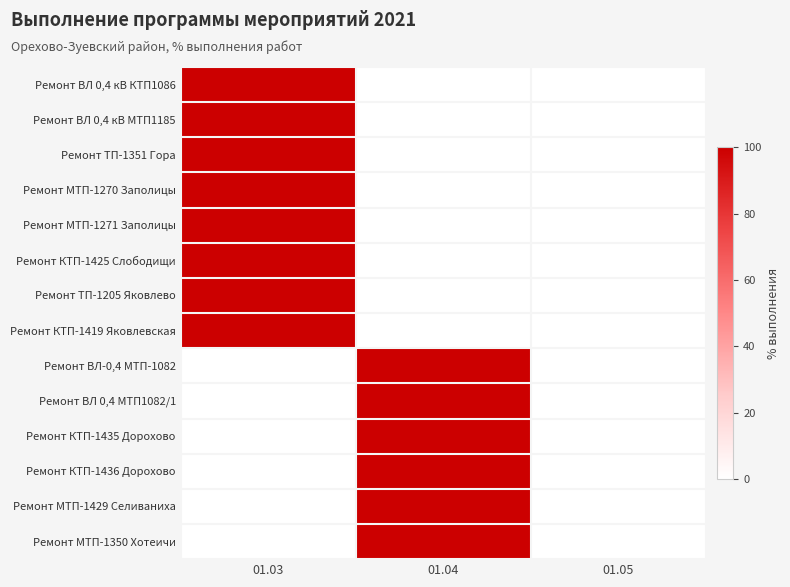

What is the total value across all series at 01.03?

800